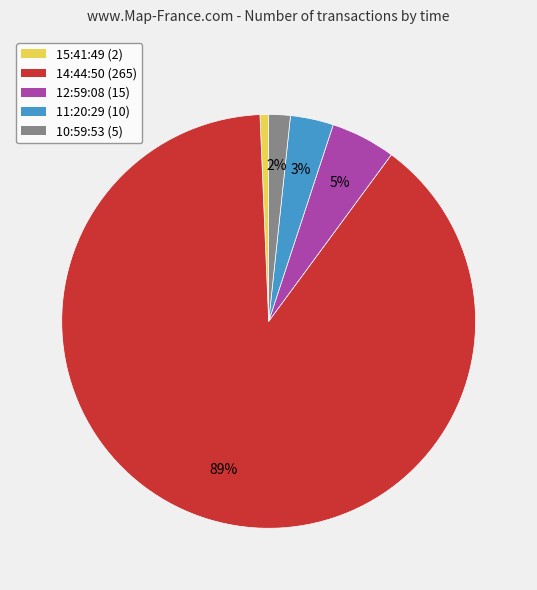

True or false: 11:20:29 accounts for 16% of the total.

False